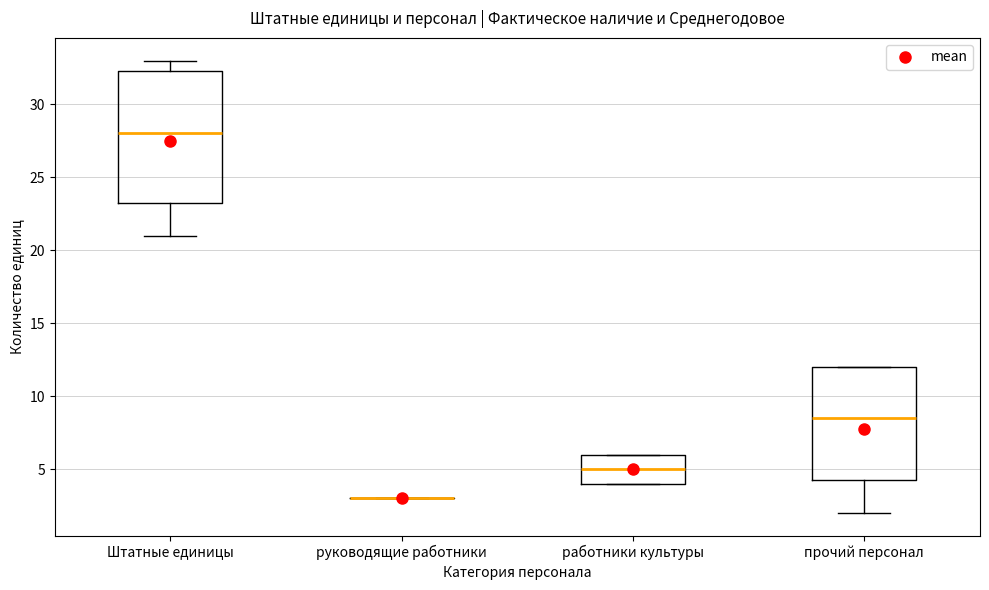

Reading left to right, transcribe this box plot: for each box, give where its median line is, the range the box spans, and where its two whiskers end, as read against the y-axis. The values are not printed on the chart, so give them approximately, as read against the axis.

Штатные единицы: median 28.0, box 23.5 to 32.5, whiskers 21.0 to 33.0
руководящие работники: box collapsed to a line at 3.0, whiskers 3.0 to 3.0
работники культуры: median 5.0, box 4.0 to 6.0, whiskers 4.0 to 6.0
прочий персонал: median 8.5, box 4.5 to 12.0, whiskers 2.0 to 12.0